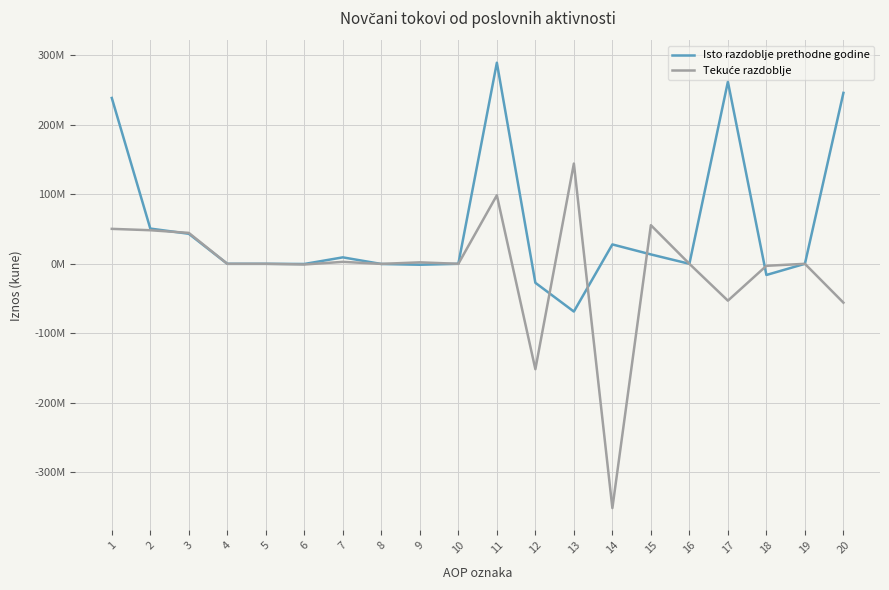

What is the average value of the Isto razdoblje prethodne godine series?

53301036